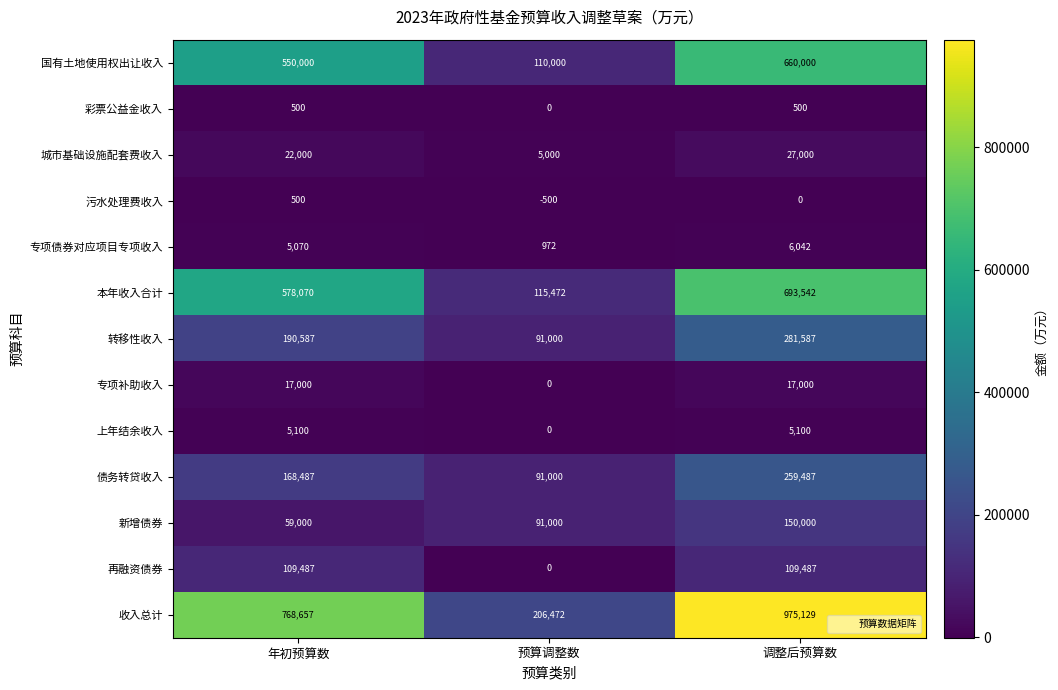

What is the difference between the highest and lowest values at 预算调整数?

206972